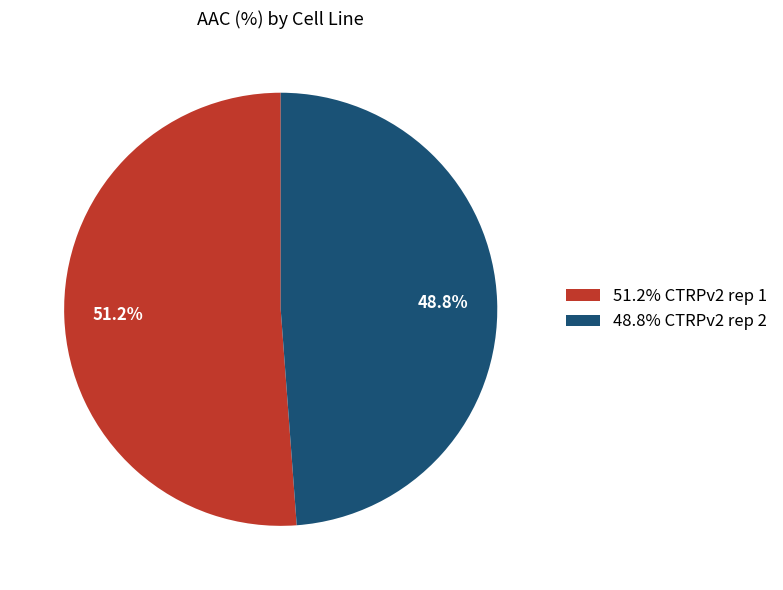

Is there any slice that represents more than half of the pie?

Yes